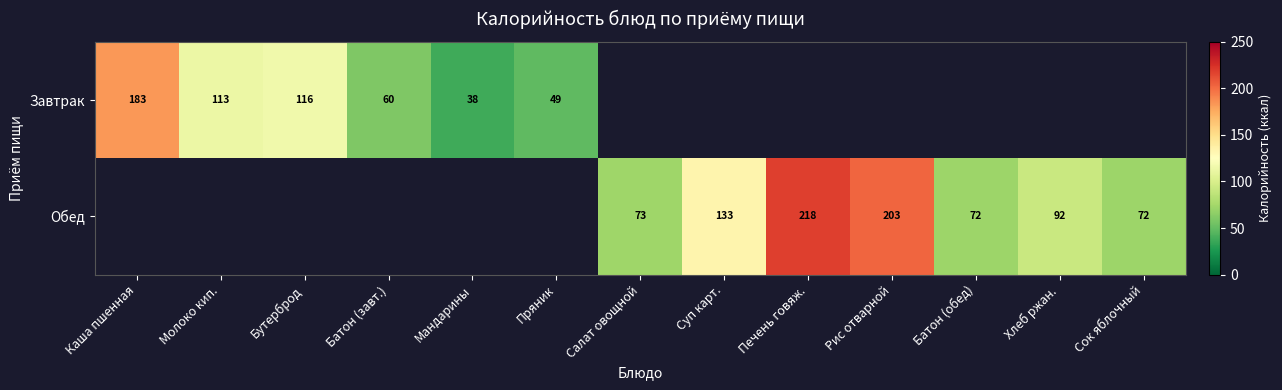

True or false: Завтрак has a value of 87 at Батон (завт.).

False